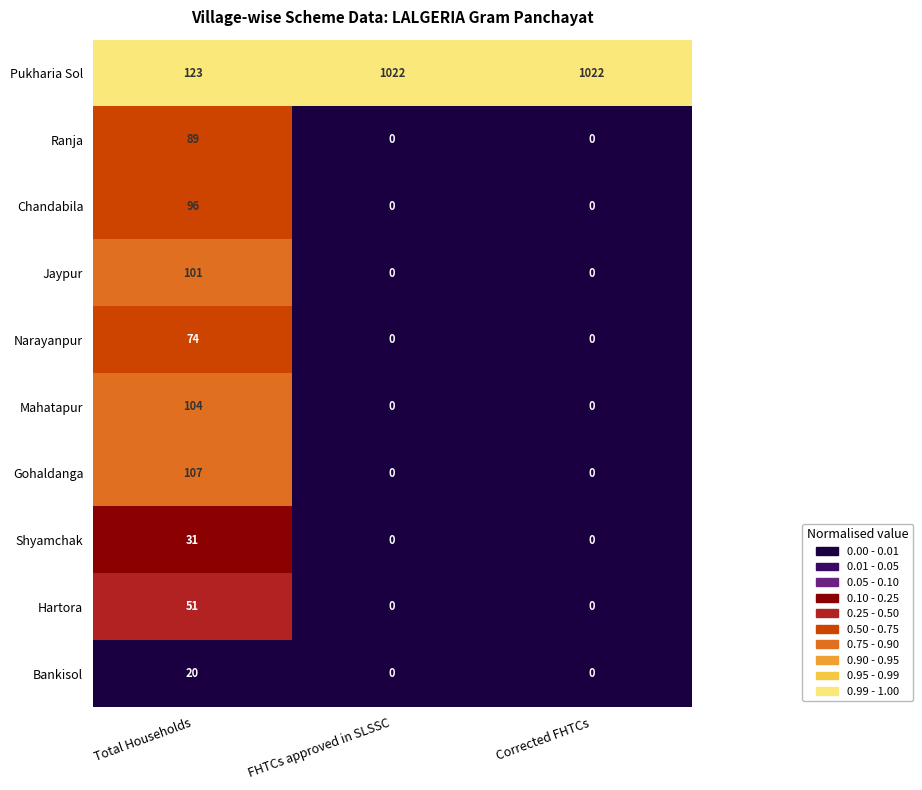

Rank the series by their maximum value, from lowest to highest.

Bankisol, Shyamchak, Hartora, Narayanpur, Ranja, Chandabila, Jaypur, Mahatapur, Gohaldanga, Pukharia Sol